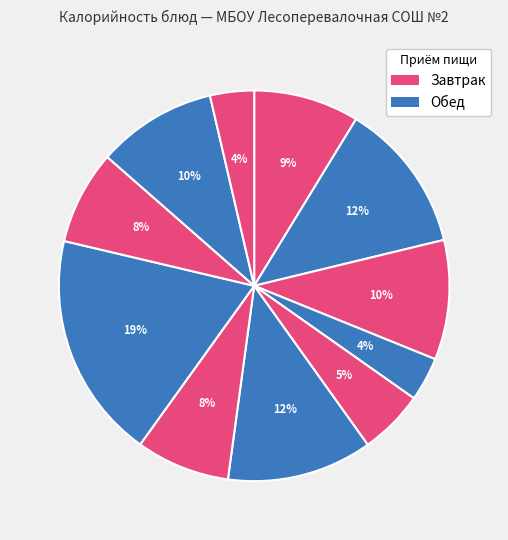

Is there a majority slice in this chart?

No